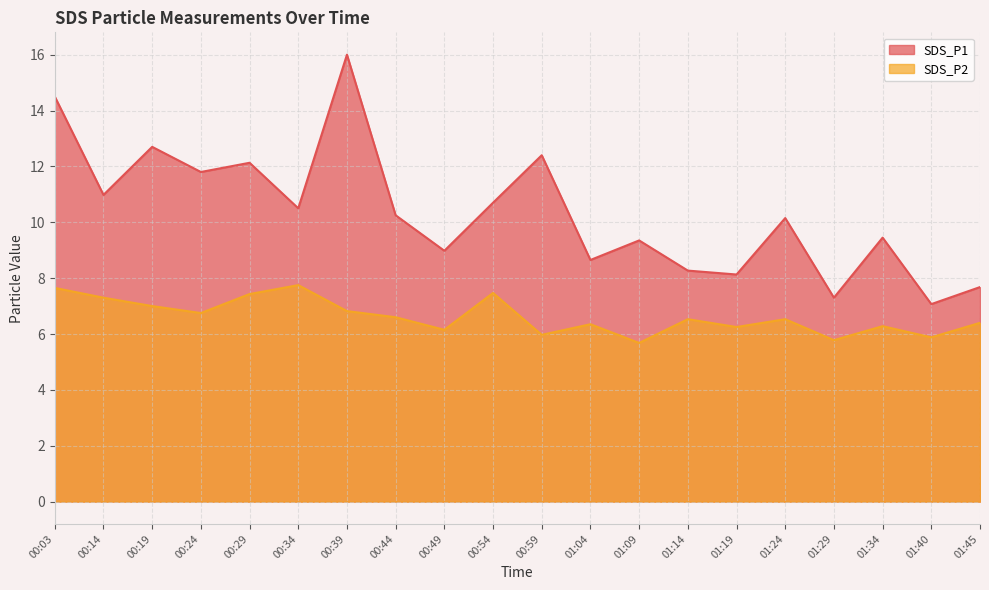

How many lines are shown in the chart?

2